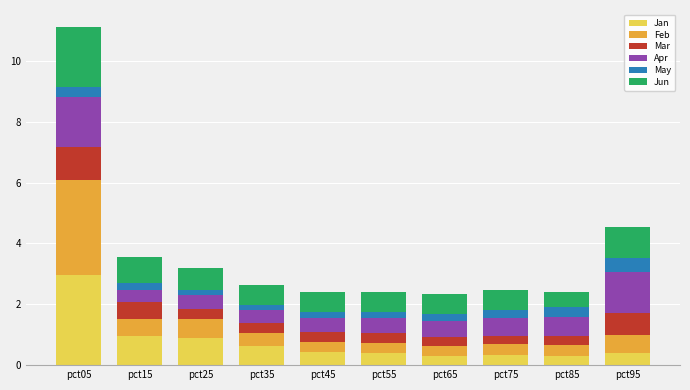

What is the total value across all series at pct75?

2.5